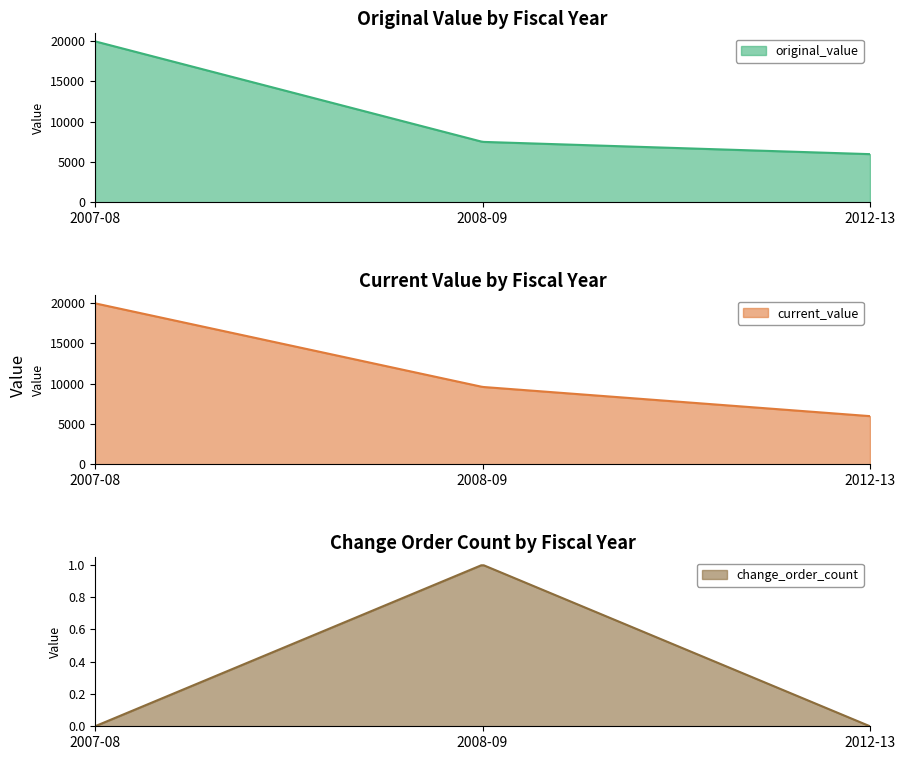

Is the value of current_value at 2008-09 greater than the value of original_value at 2007-08?

No